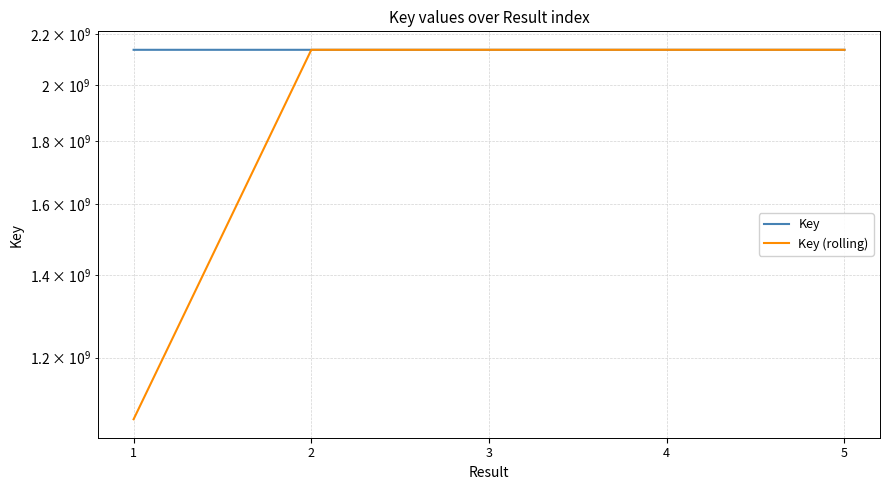

Reading right to left, what are all the values shown in this chart?

Key: 5=2137669332.0	4=2137686870.0	3=2137669356.0	2=2137675992.0	1=2137677199.0
Key (rolling): 5=2137678101.0	4=2137678113.0	3=2137672674.0	2=2137676595.5	1=1068838599.5